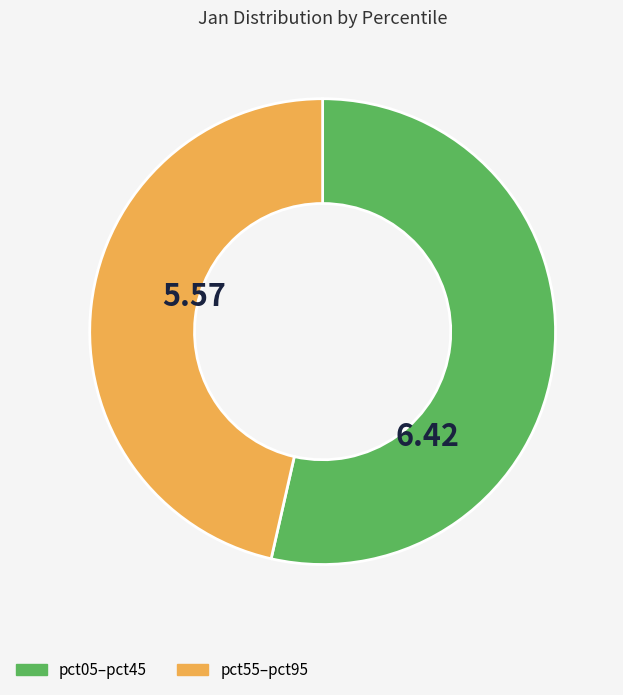

How many segments does this pie chart have?

2